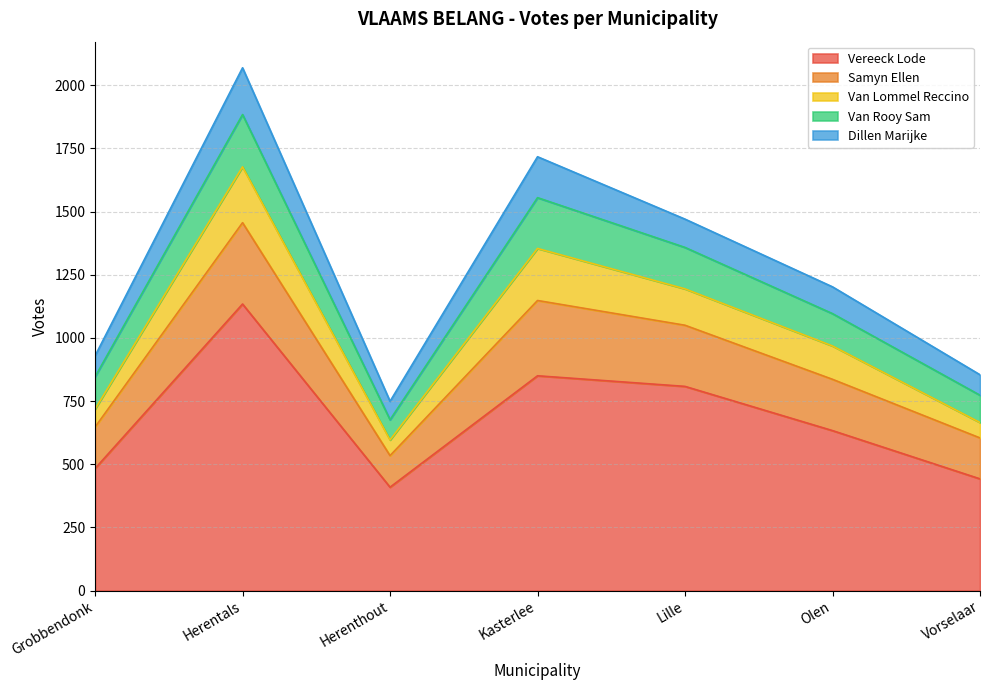

Which series has the largest range (max minus min)?

Vereeck Lode